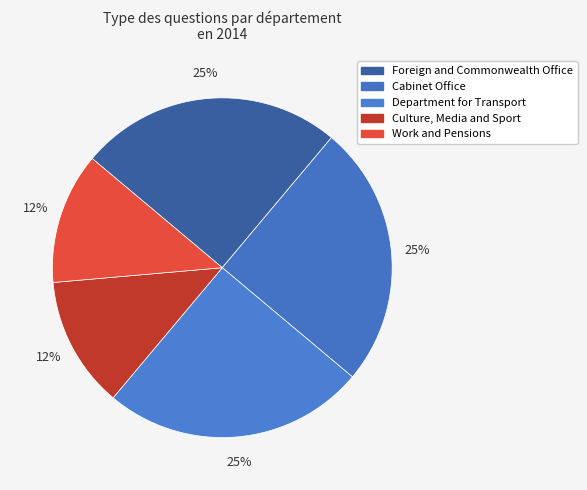

Count the number of slices in the pie.

5